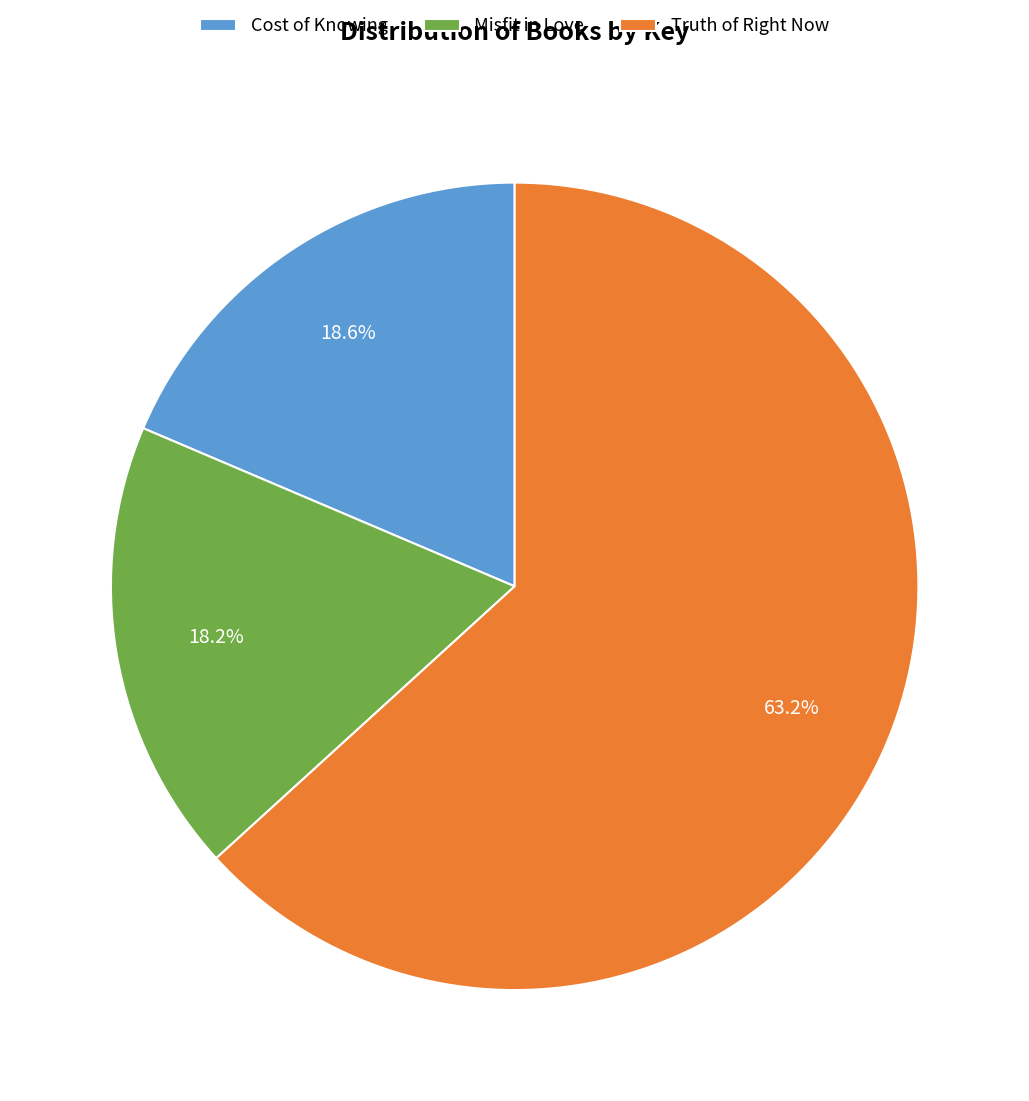

How many slices are in this pie chart?

3